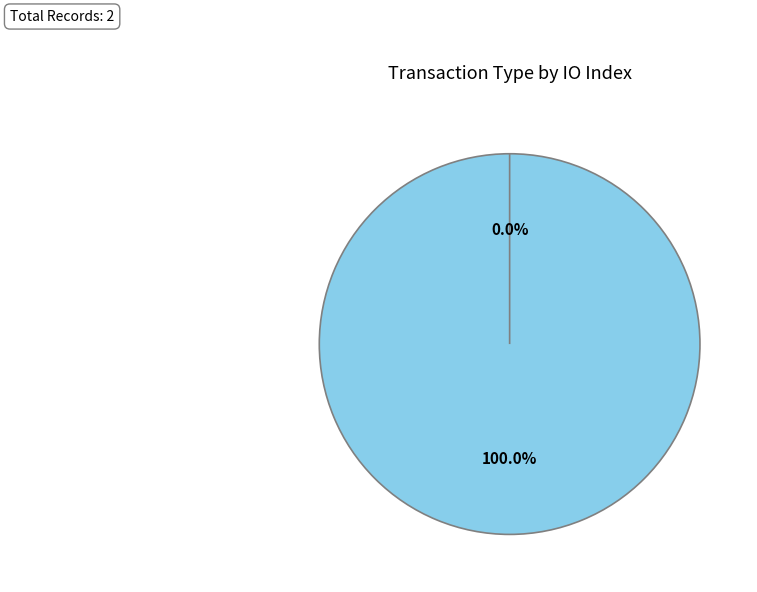

What percentage do Vote (io_index=1) and Ticket (io_index=0) together represent?

100.0%